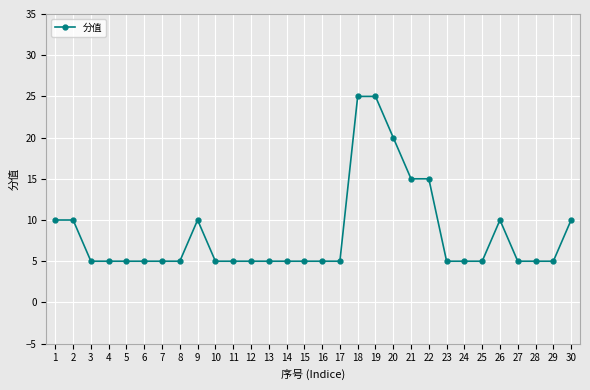

What is the minimum value shown in the chart?

5